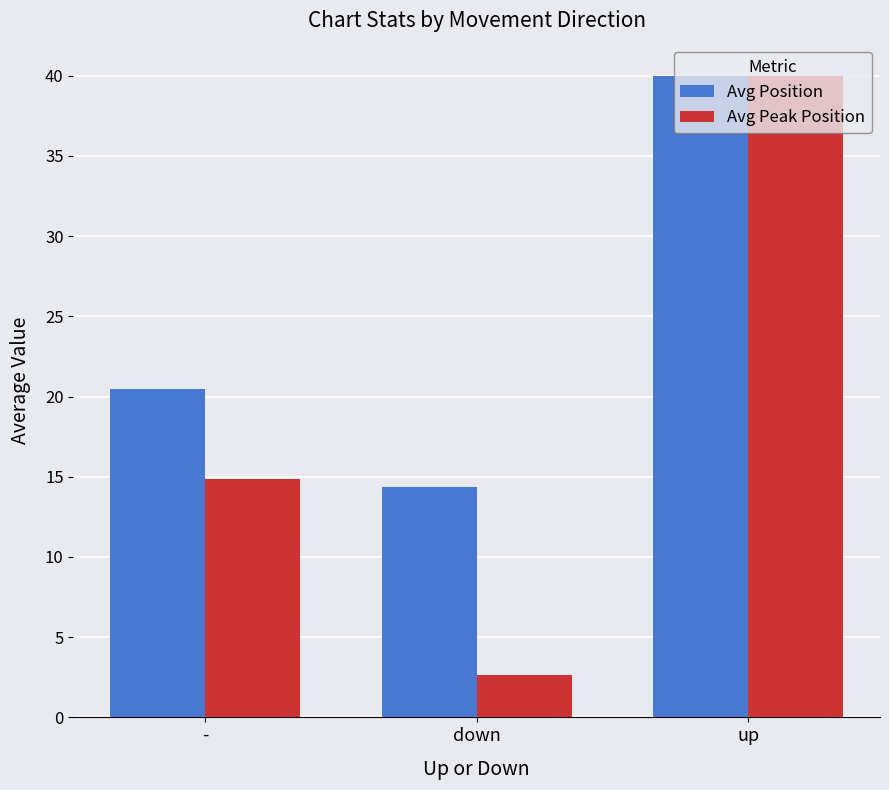

How many bars are there in total?

6